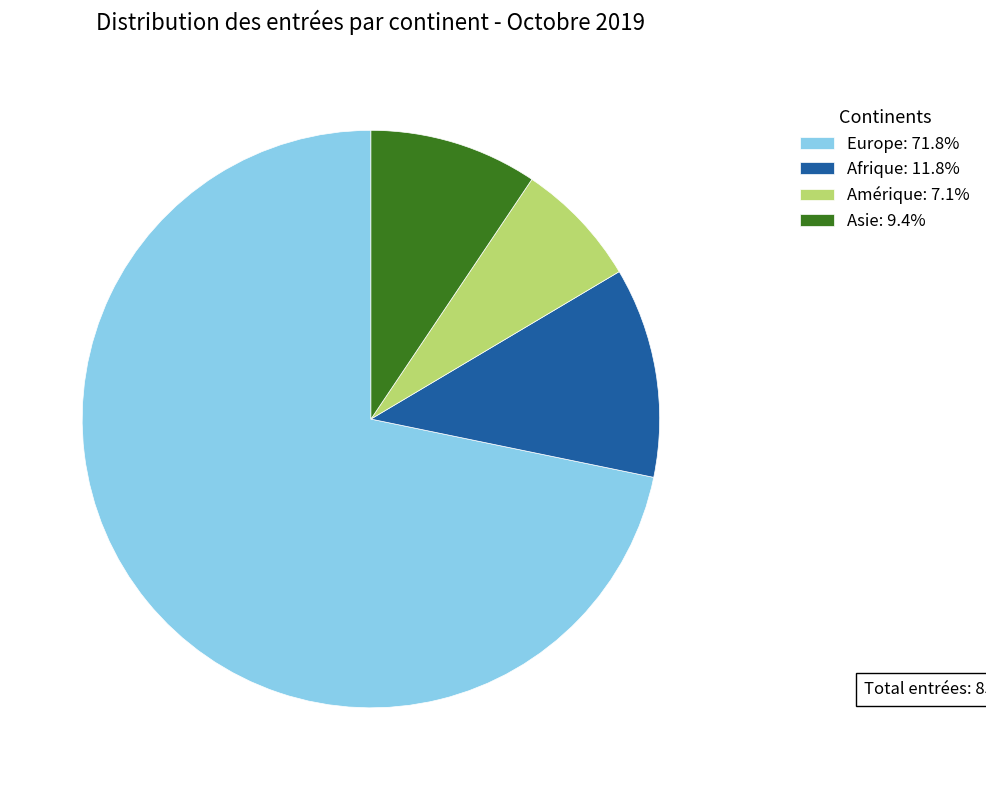

Is there a majority slice in this chart?

Yes